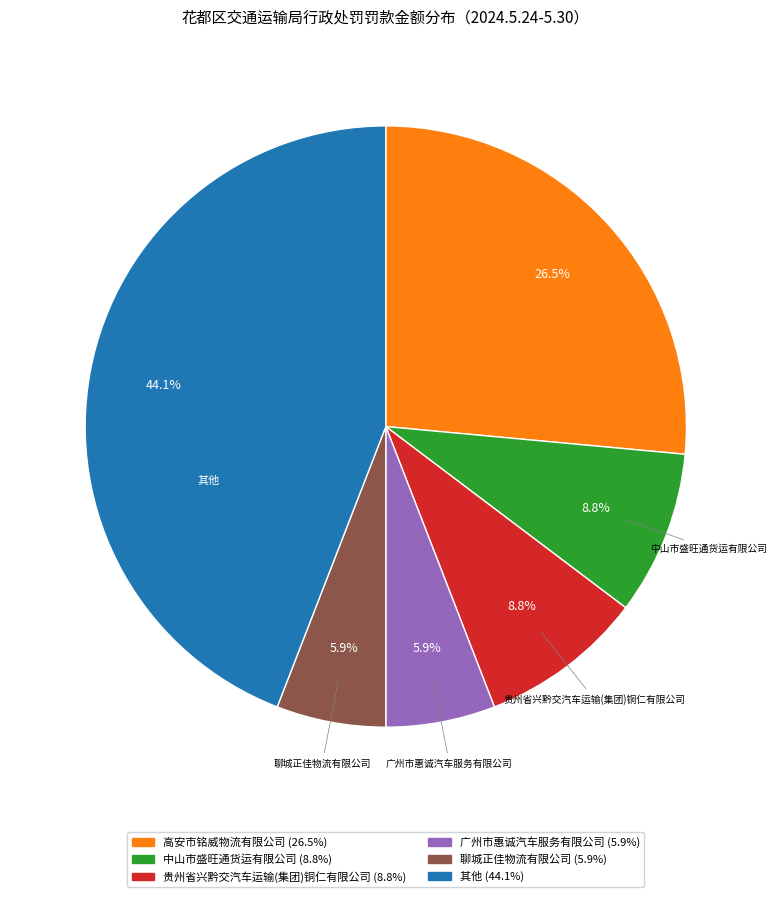

Is there a majority slice in this chart?

No